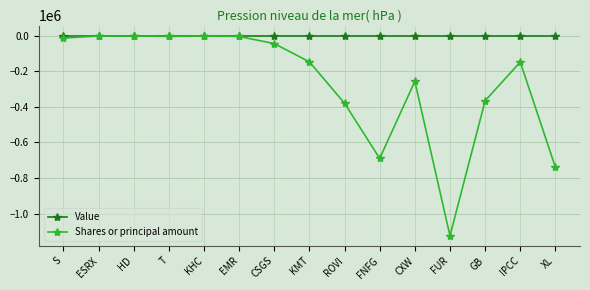

What is the sum of all Shares or principal amount values?

-3928574